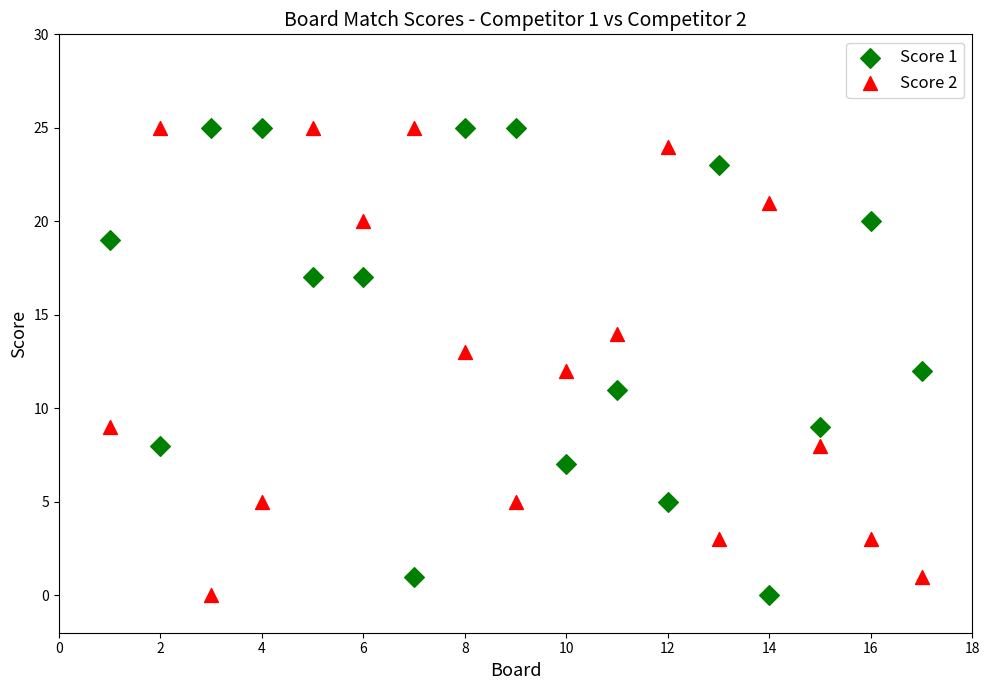

Across all data points, what is the range of X values (max minus min)?

16